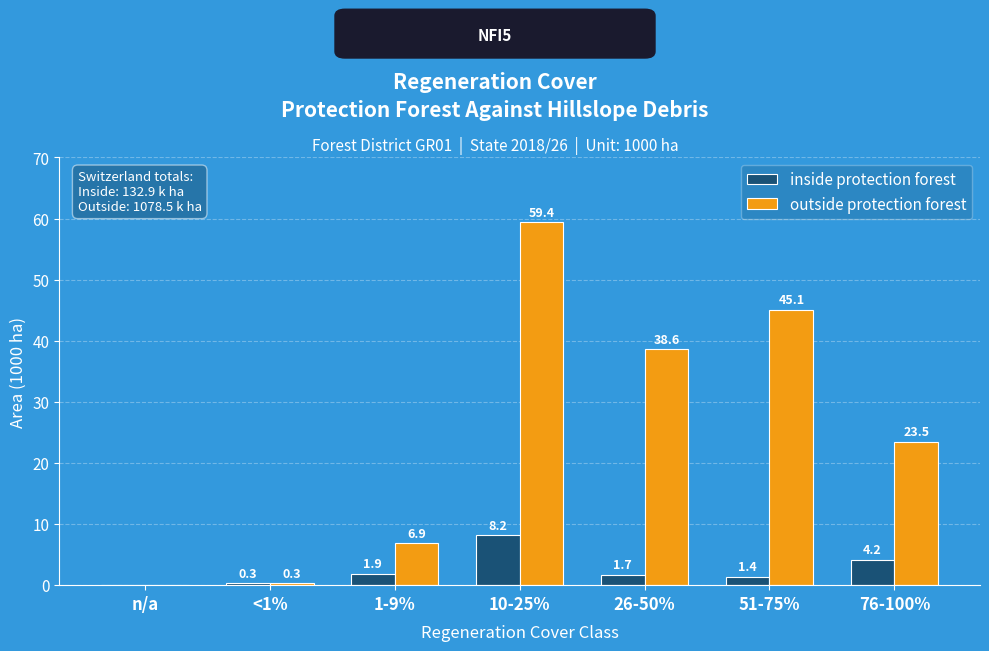

Are the bars horizontal?

No